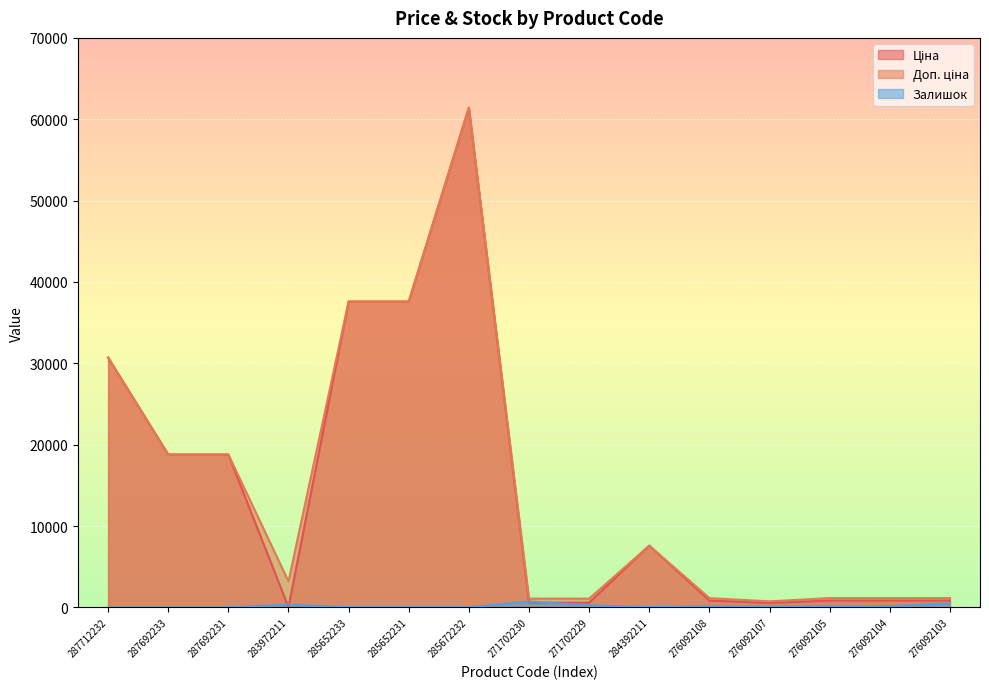

True or false: Доп. ціна and Залишок intersect in this chart.

False